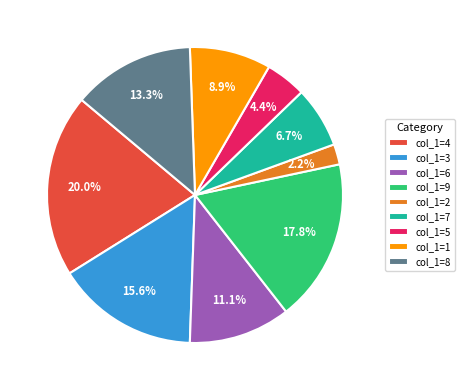

To the nearest percent, what portion does col_1=3 represent?

16%